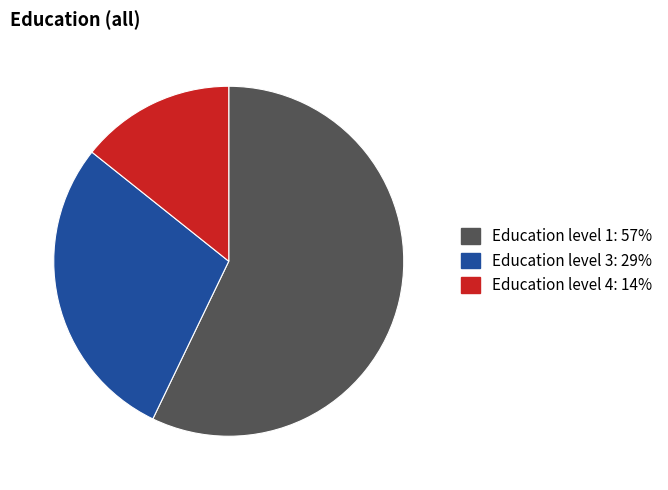

Is there any slice that represents more than half of the pie?

Yes